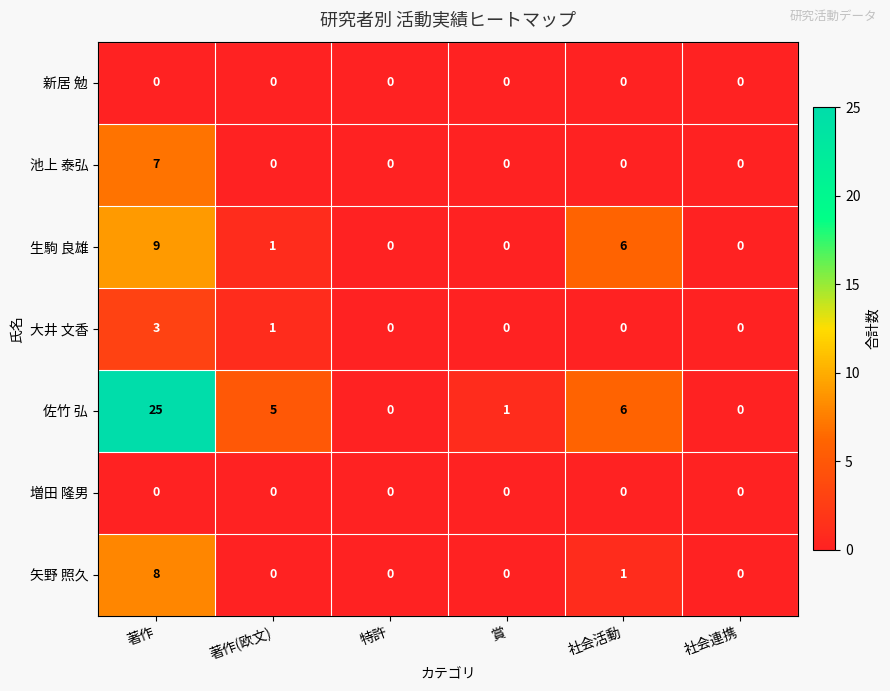

The 佐竹 弘 series shows 6 at 社会活動. True or false?

True